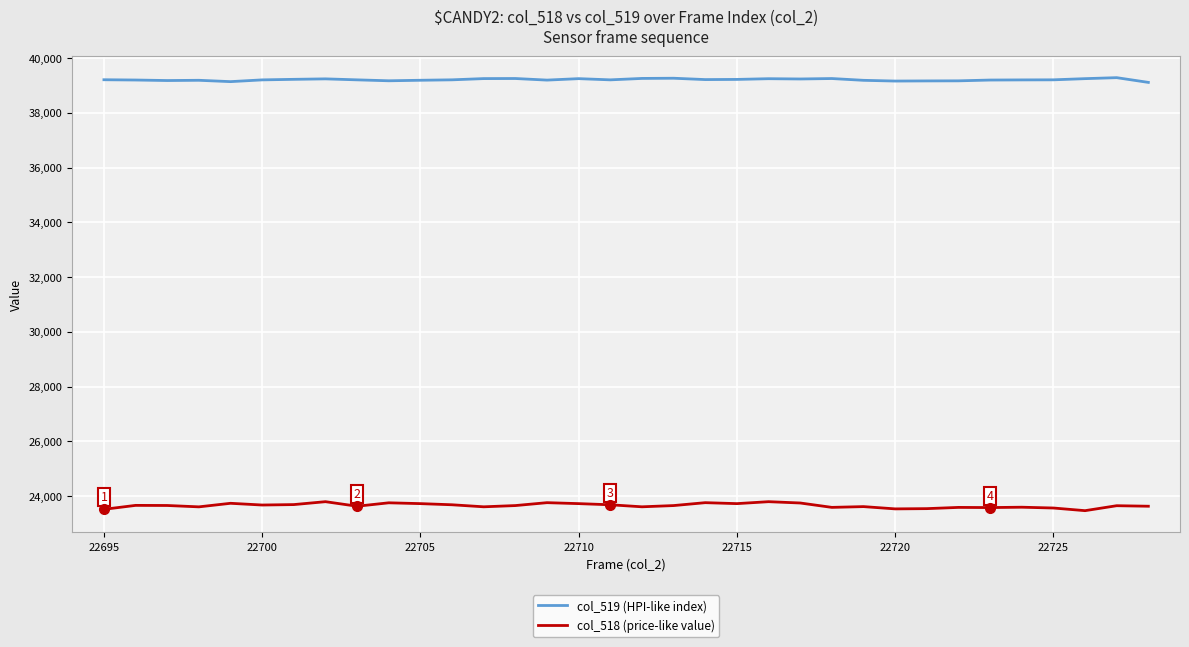

What is the maximum value shown in the chart?

39289